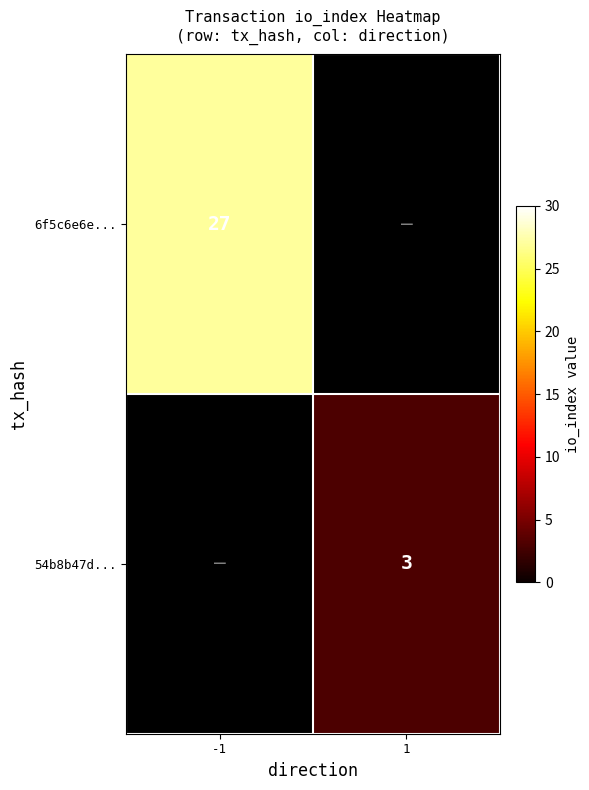

Is the value of 6f5c6e6e... at -1 greater than the value of 54b8b47d... at 1?

Yes